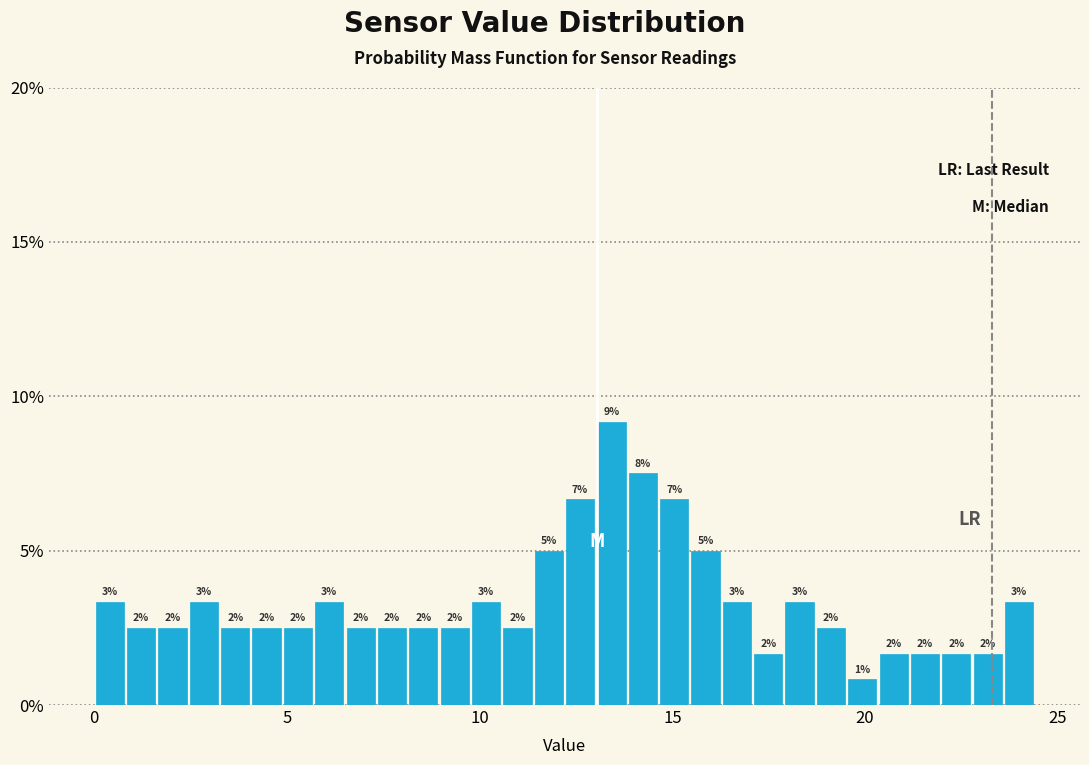

Around what value on the x-axis is the tallest bar? Give the approximate position of its centre, as read against the axis.

13.5